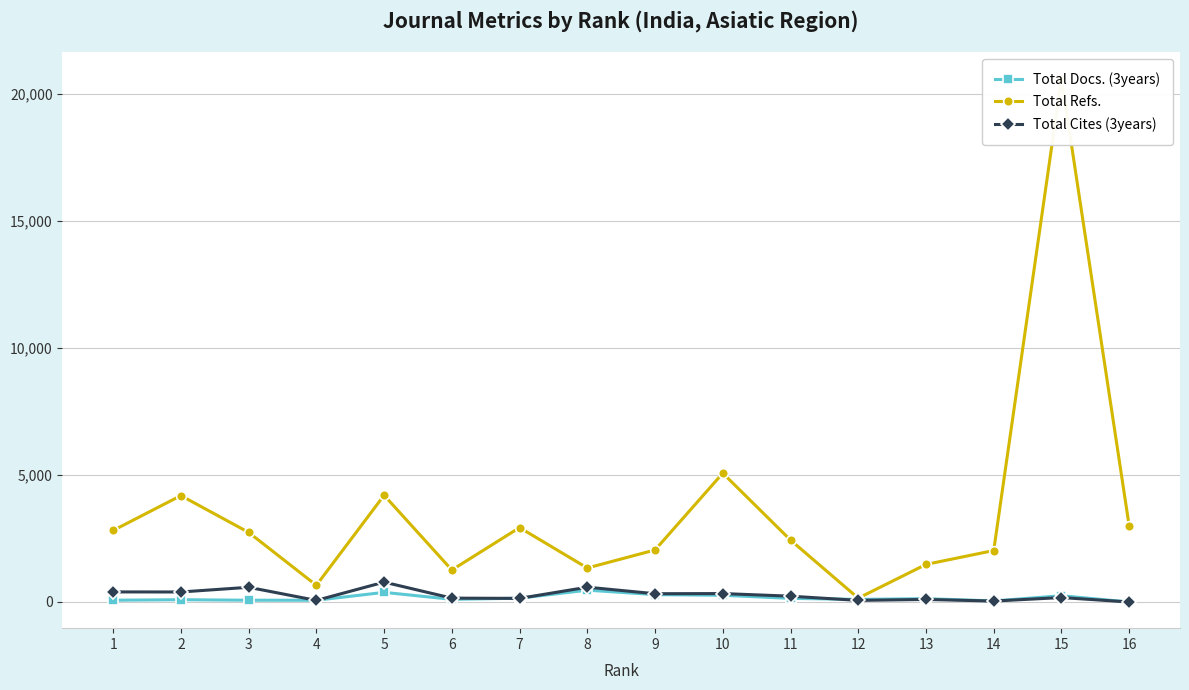

Which series changed the most between 13 and 15?

Total Refs.